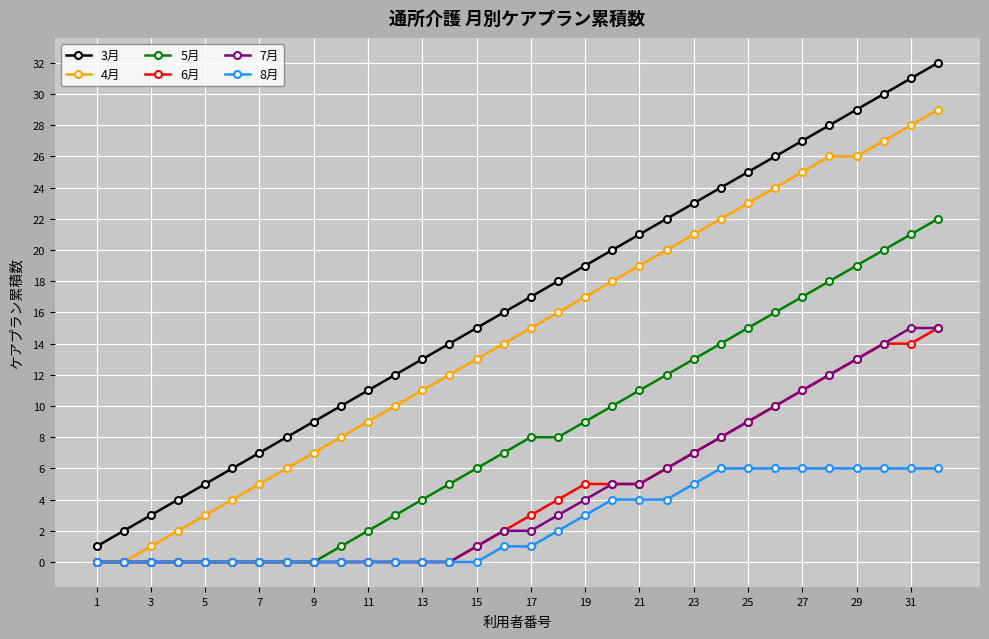

What is the value of the 5月 point at the 10th from the left?

1